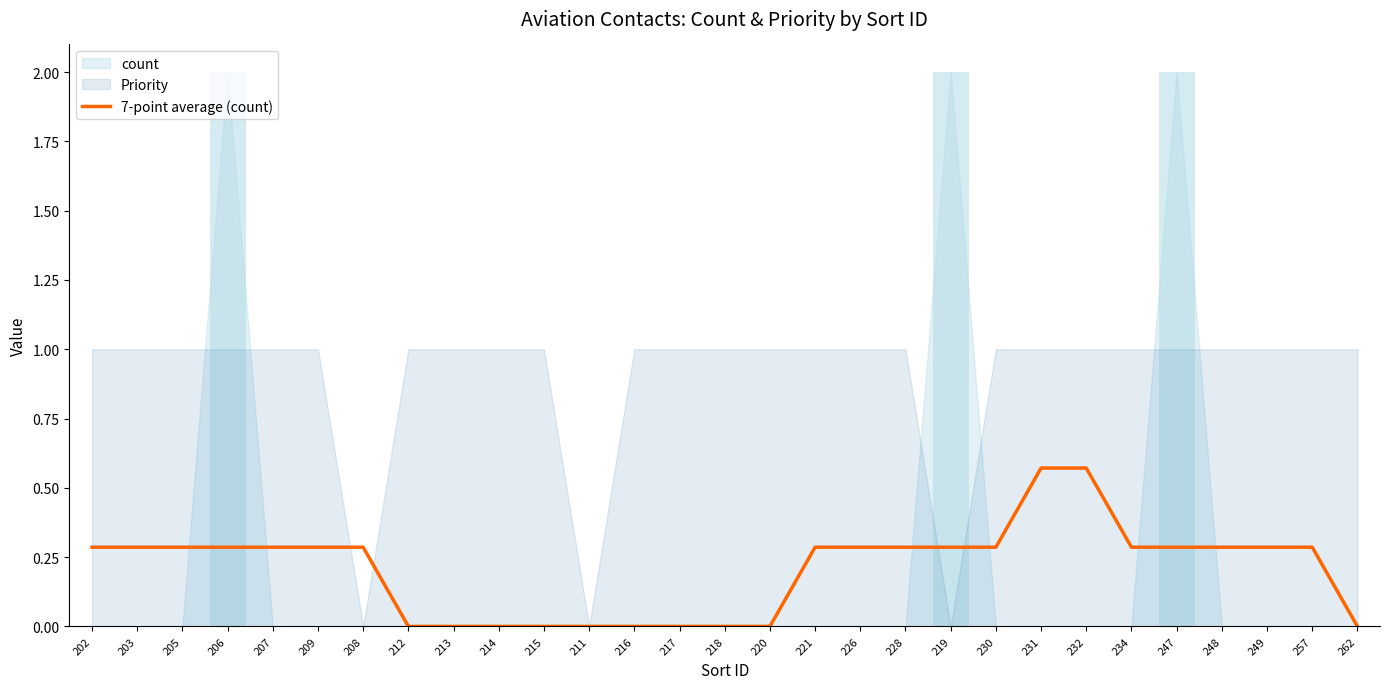

How many values exceed 0?

19